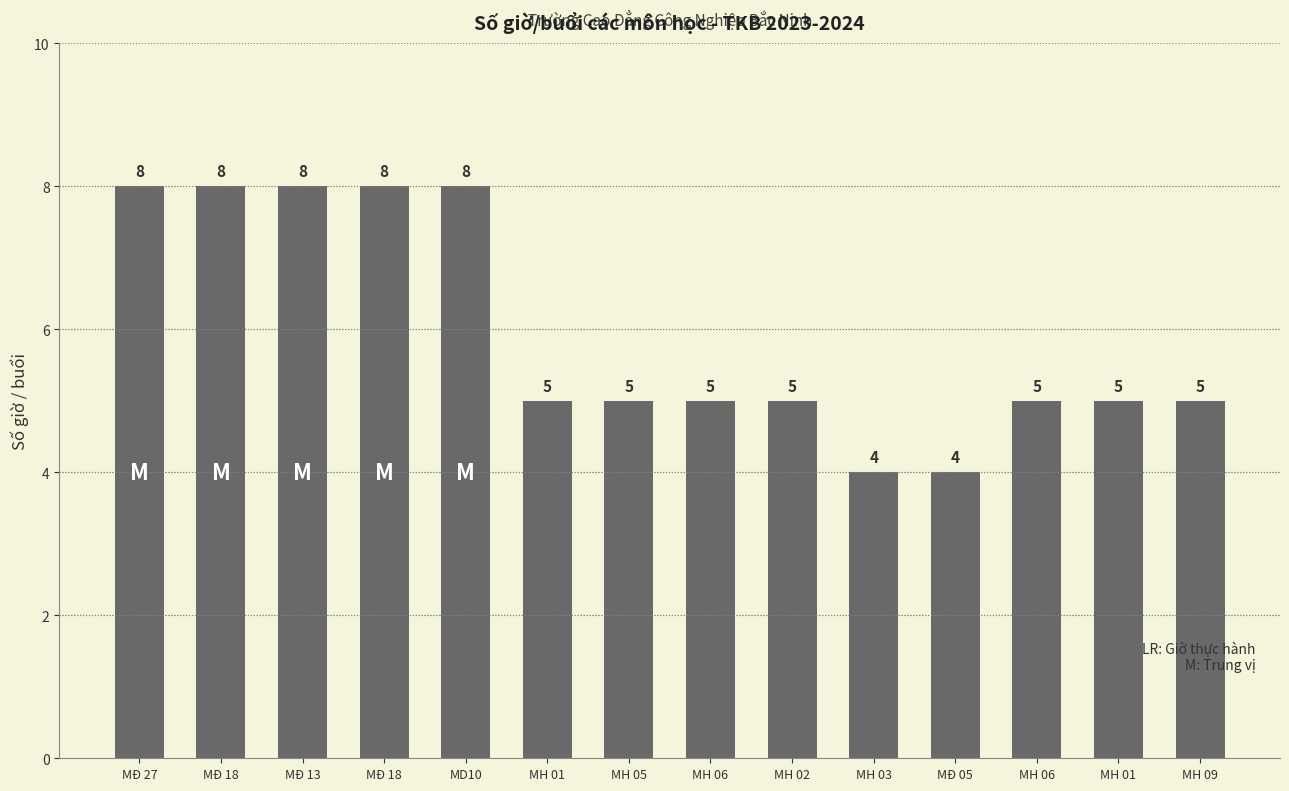

How many bars are there in total?

14